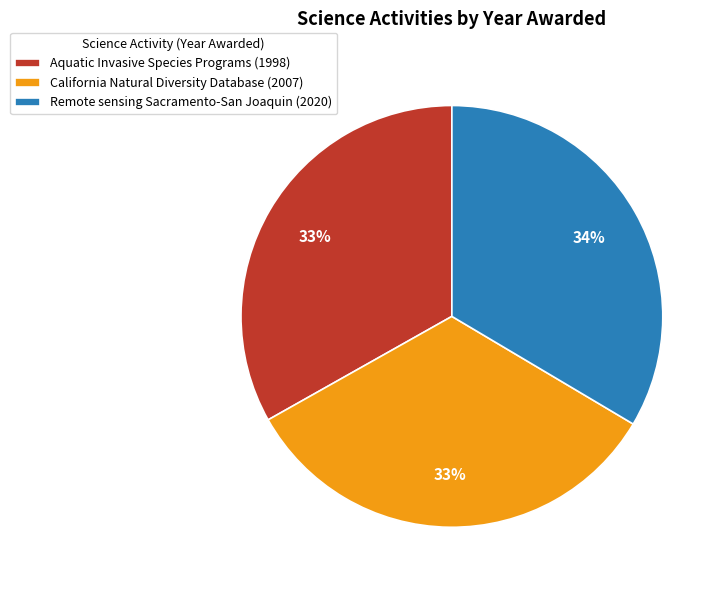

True or false: Aquatic Invasive Species Programs (1998) accounts for 43% of the total.

False